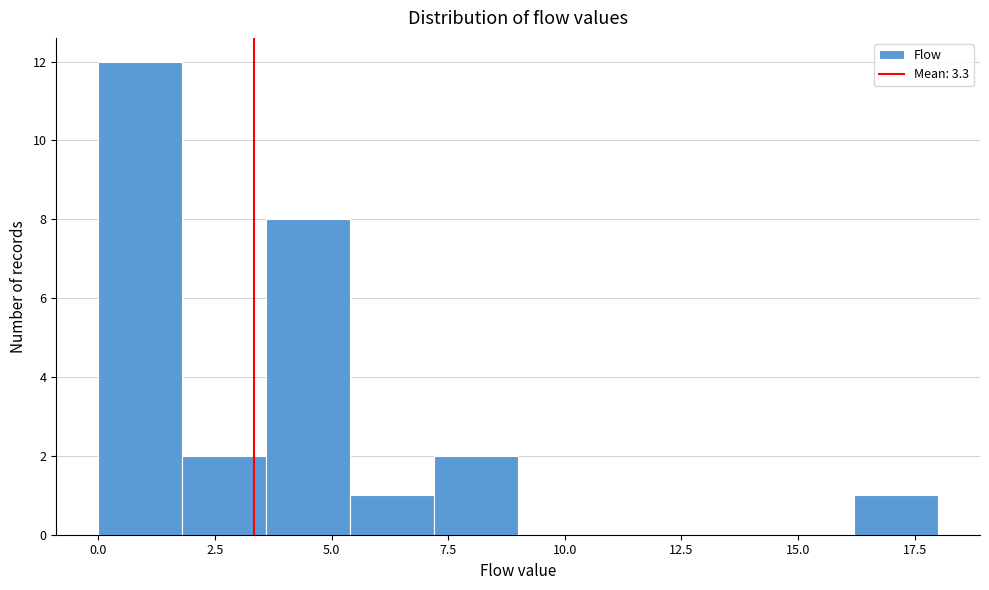

Read against the x-axis, roughly where is the centre of the tallest bar?

1.0